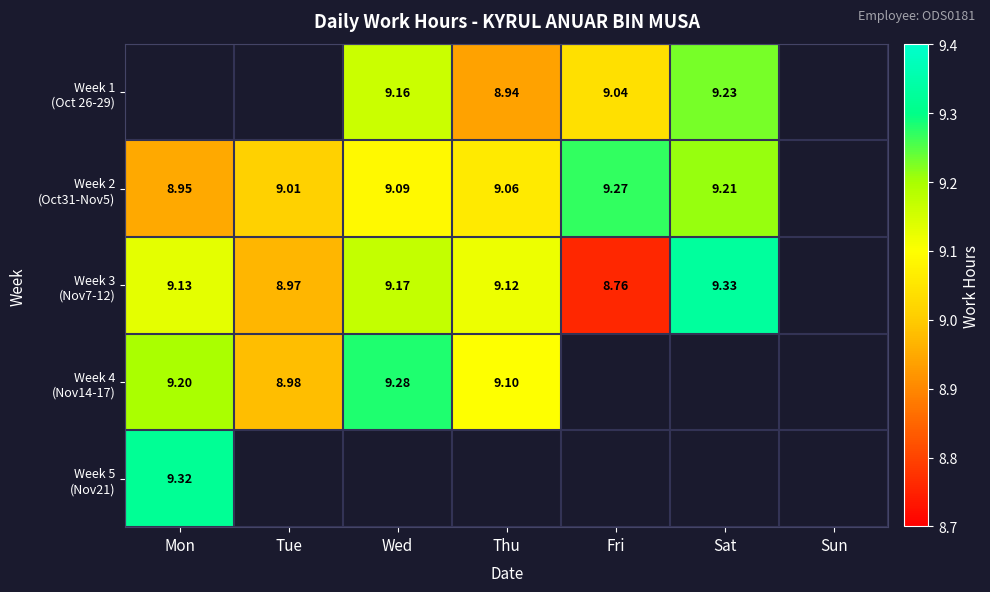

How many positive values does the Week 3 (Nov7-12) series have?

6